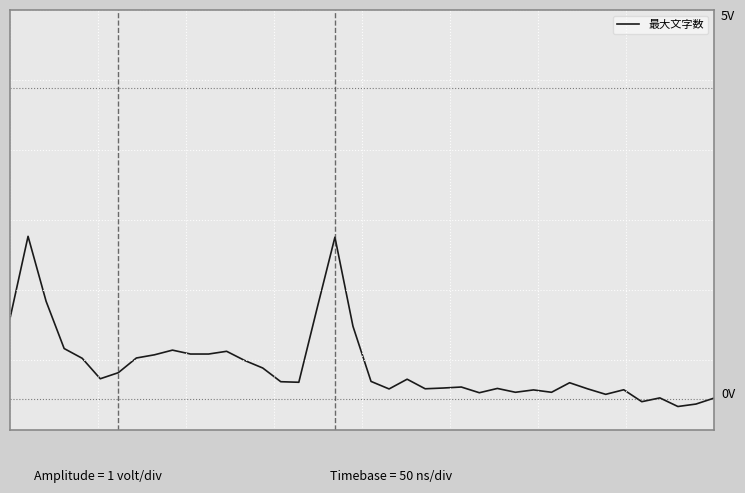

Is this an area chart (filled region under the line)?

No